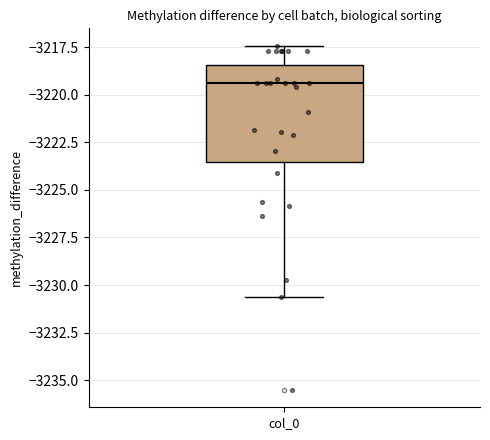

Transcribe this box plot: give where the median line is, the range the box spans, and where the two whiskers end, as read against the y-axis. The values are not printed on the chart, so give them approximately, as read against the axis.

median -3219.5, box -3223.5 to -3218.5, whiskers -3230.5 to -3217.5